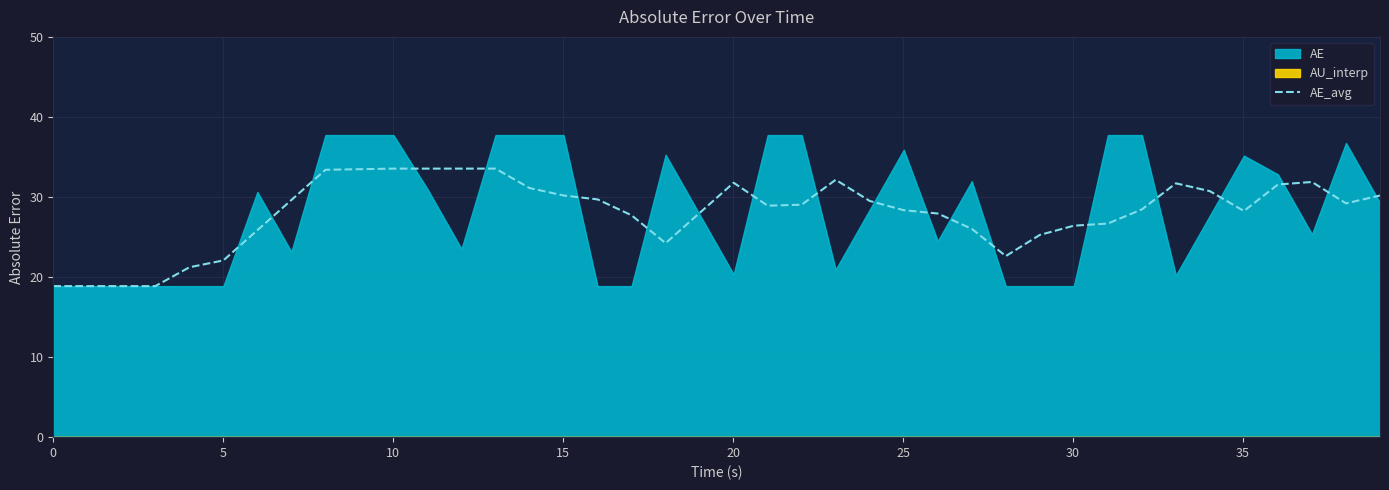

What is the average value?

28.1